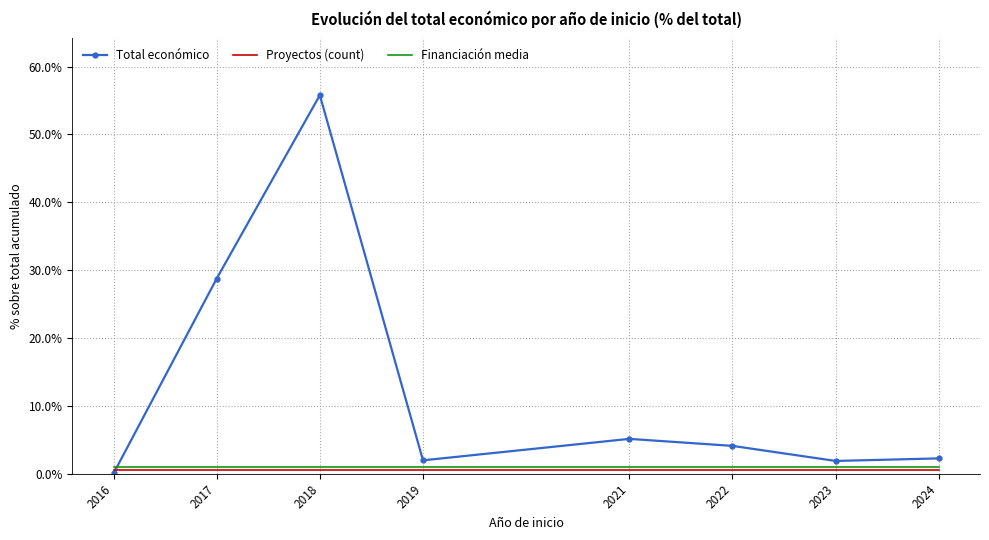

Is it true that Financiación media equals 1.0 at 2022?

True